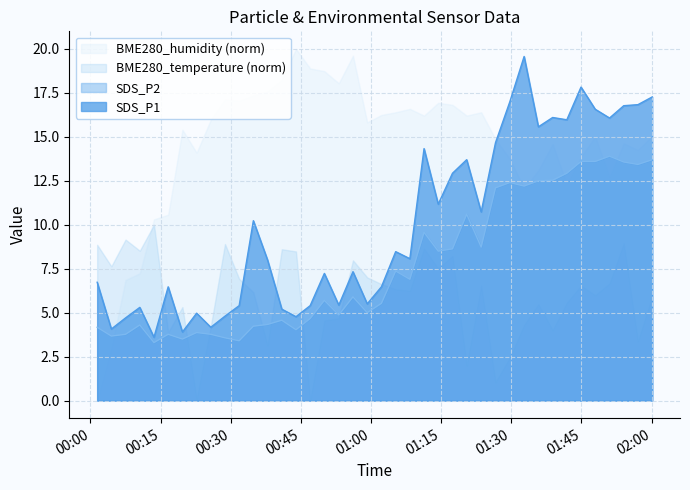

True or false: SDS_P1 has more than 2 points higher than both neighbors.

True